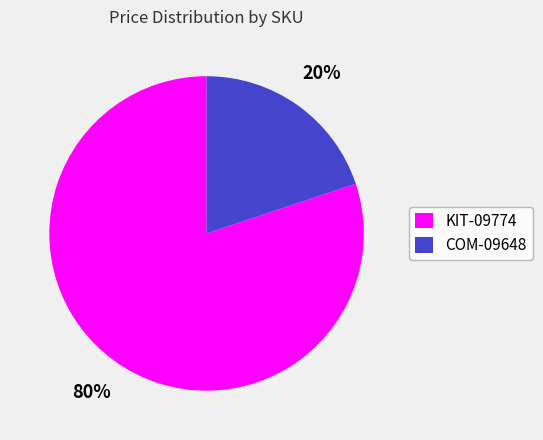

Do COM-09648 and KIT-09774 together represent more than half of the pie?

Yes